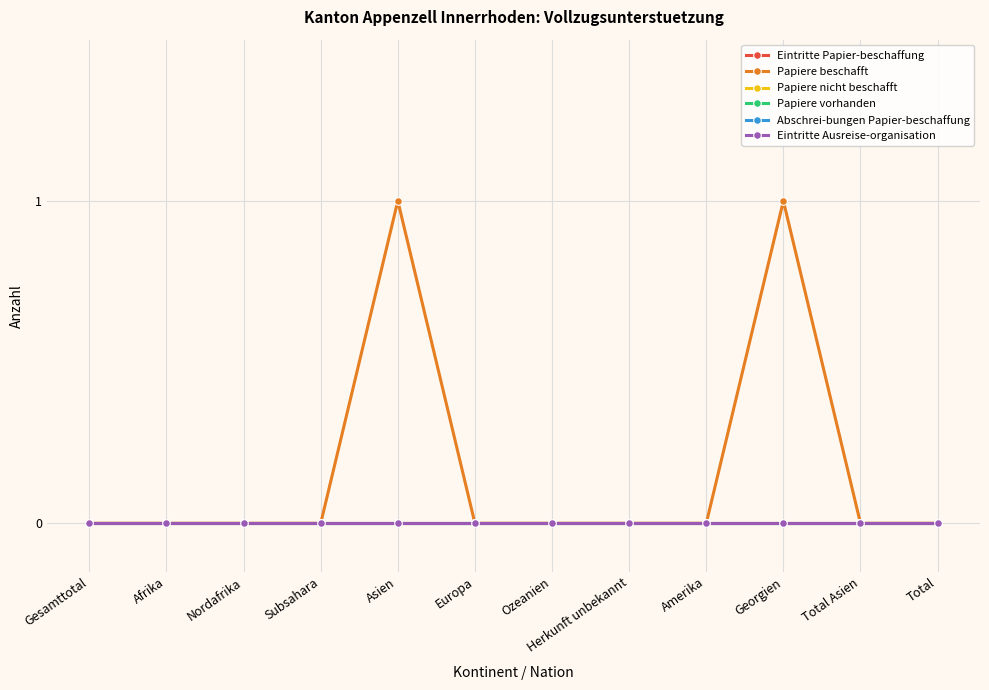

Where is Eintritte Papier-beschaffung nearest to the value 0?

Gesamttotal